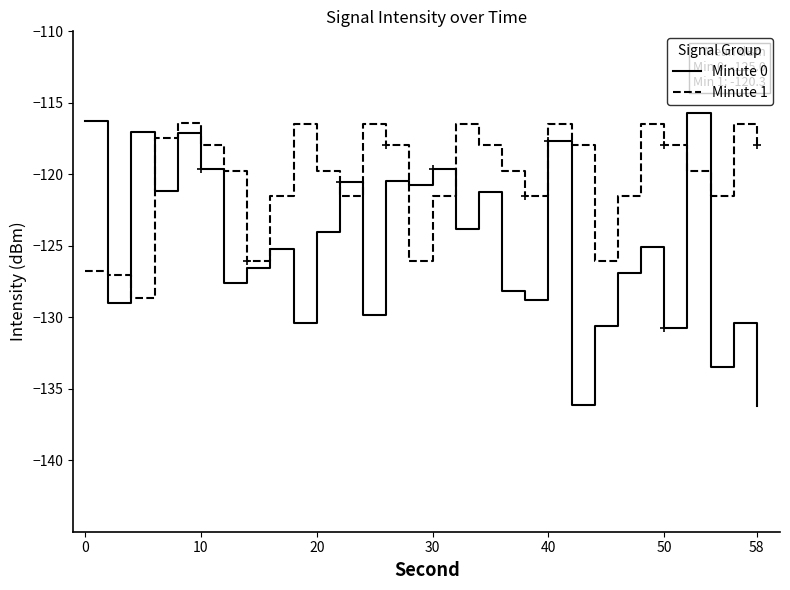

Which series has the largest total across all categories?

Minute 1